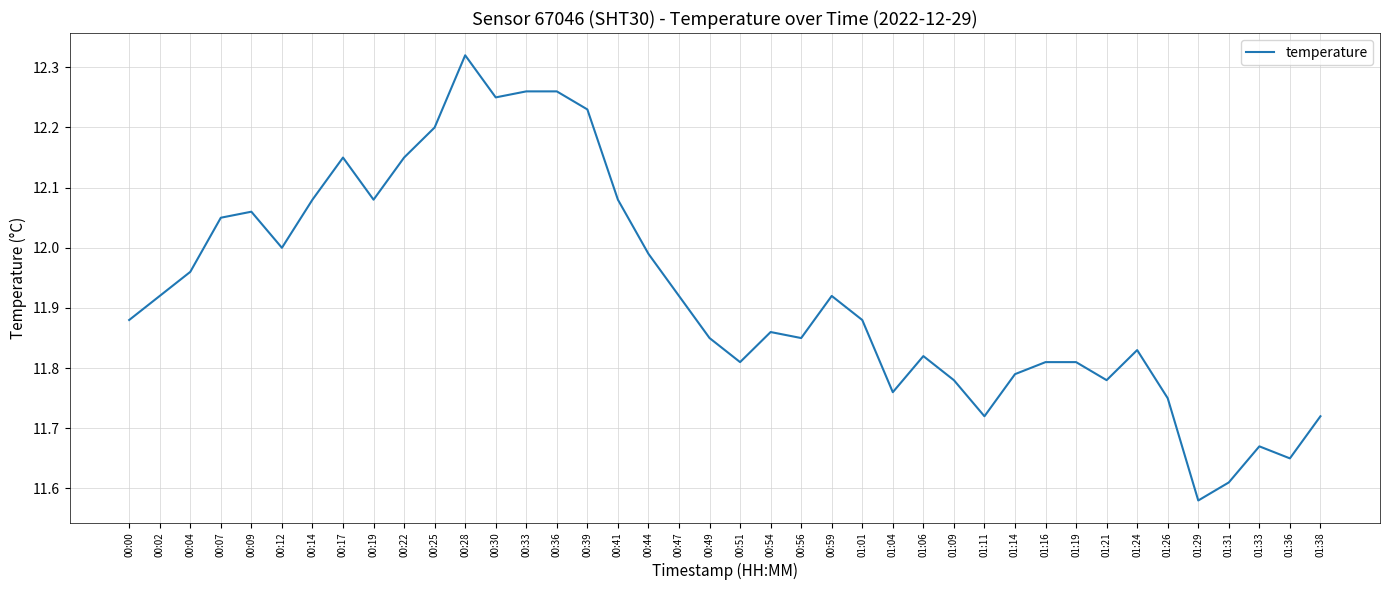

What position from the left is 00:39?

16